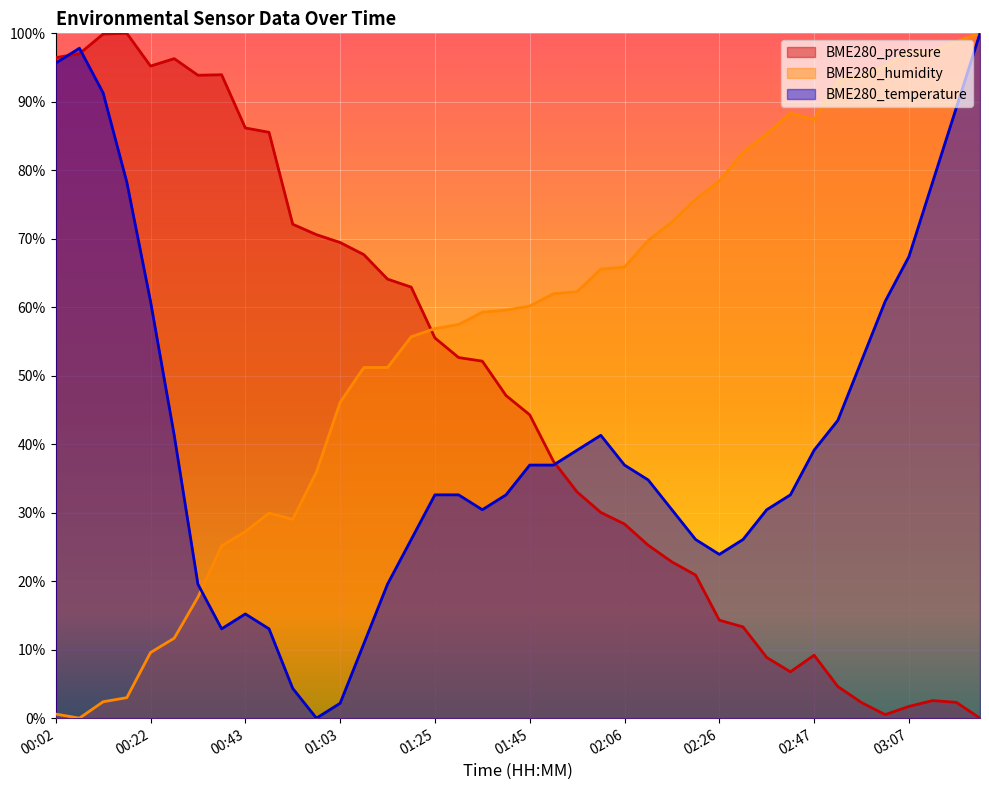

What is the total value across all series at 01:19?

1.4